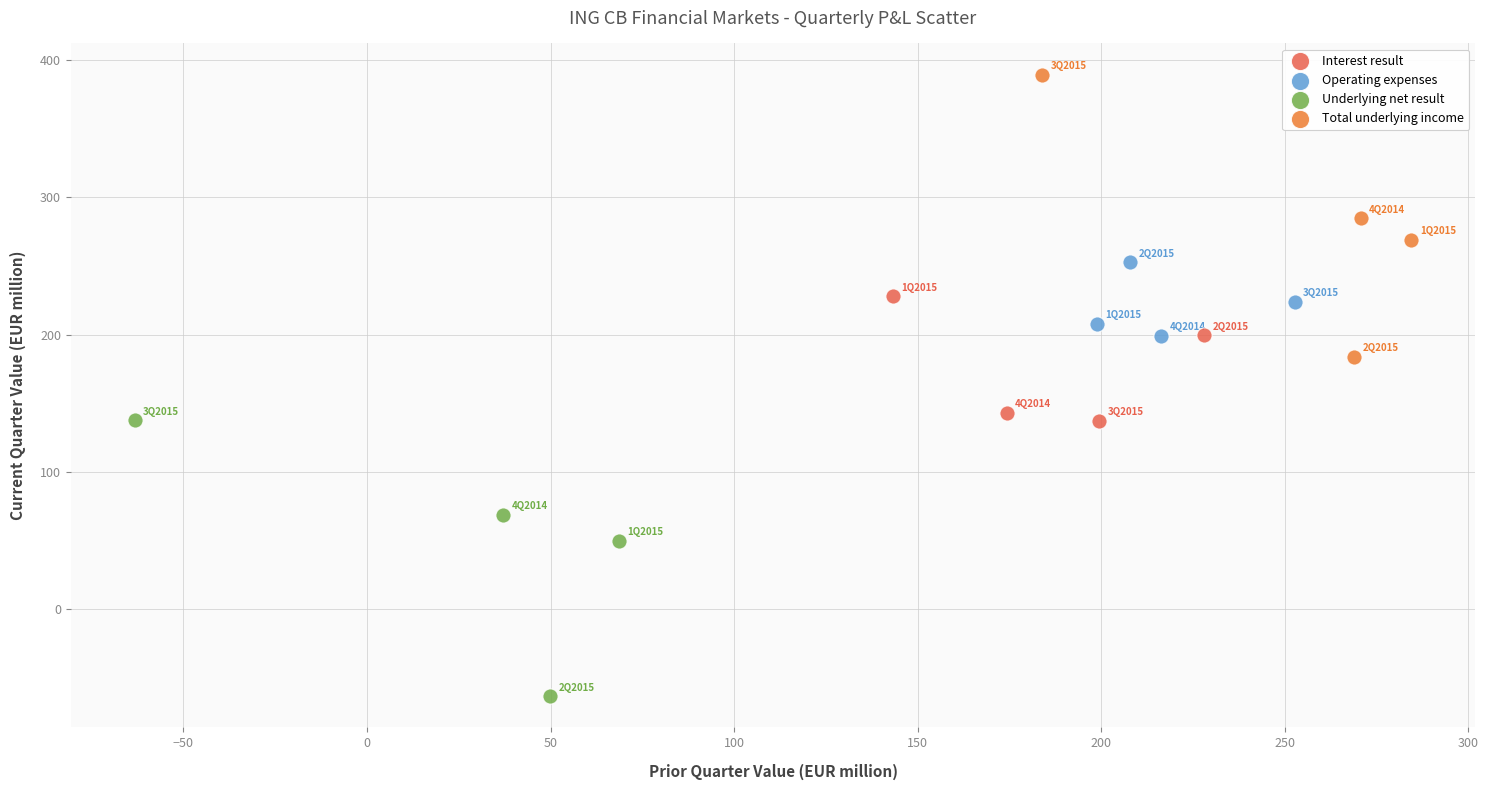

Which series has the widest spread of Y values?

Total underlying income